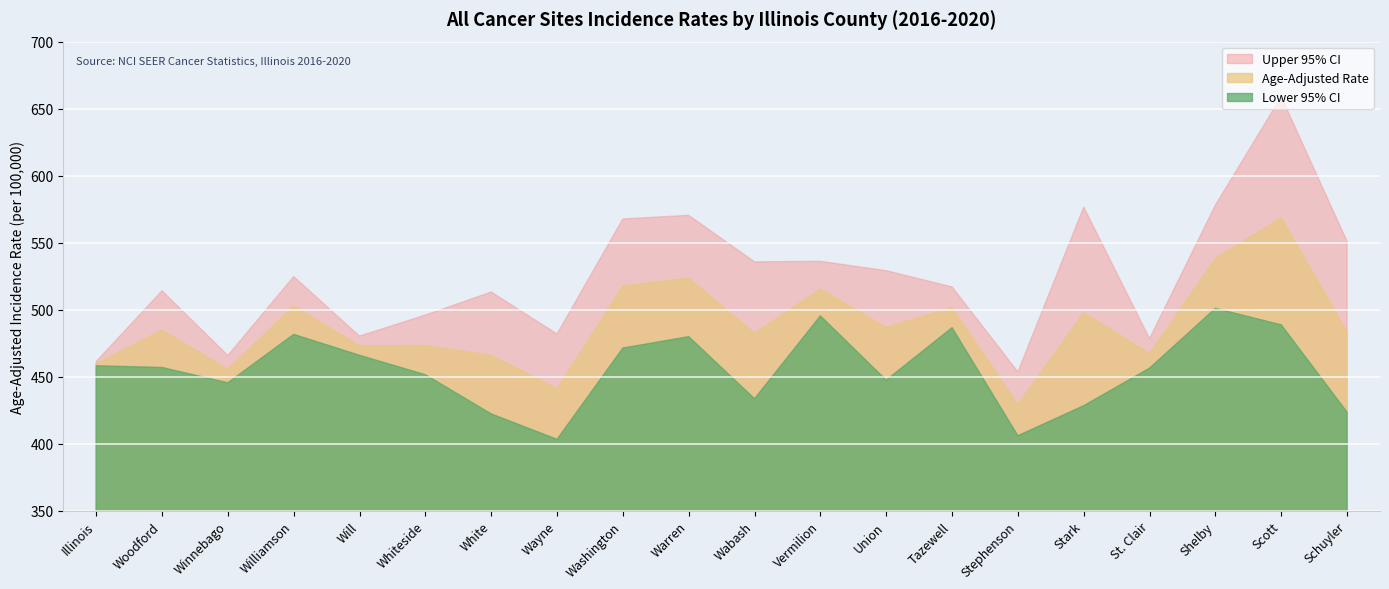

What is the total value across all series at Washington?

1556.8